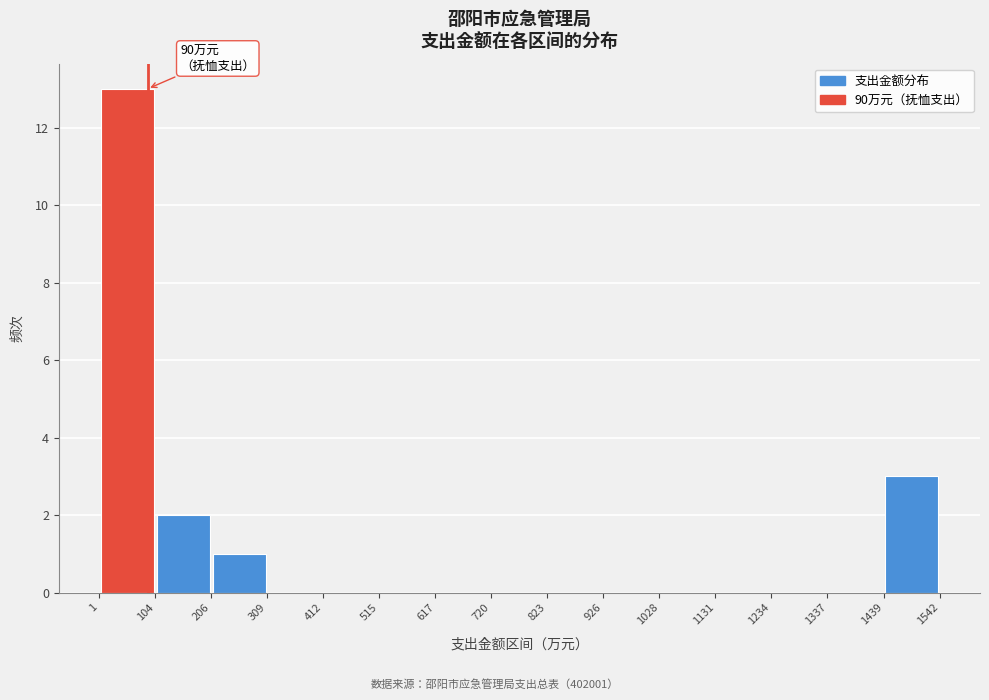

Which range on the x-axis has the tallest bar?

1 to 104